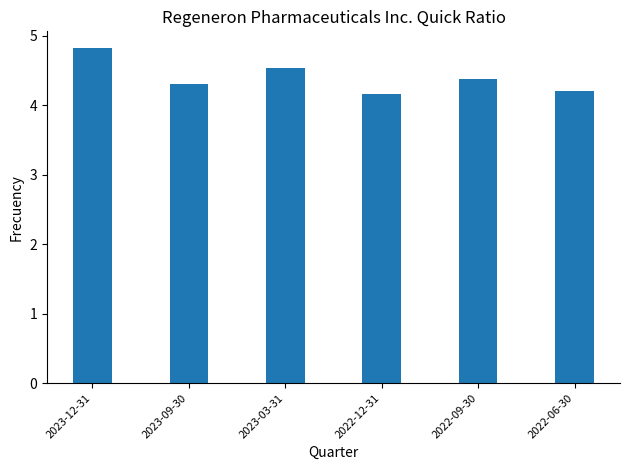

What is the ratio of the value at 2022-09-30 to the value at 2022-12-31?

1.1